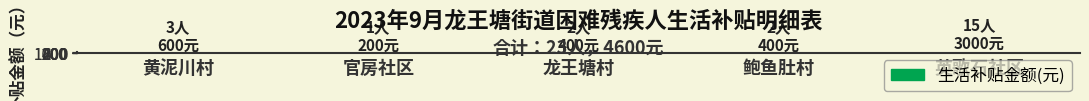

The value at 龙王塘村 is 400. True or false?

True